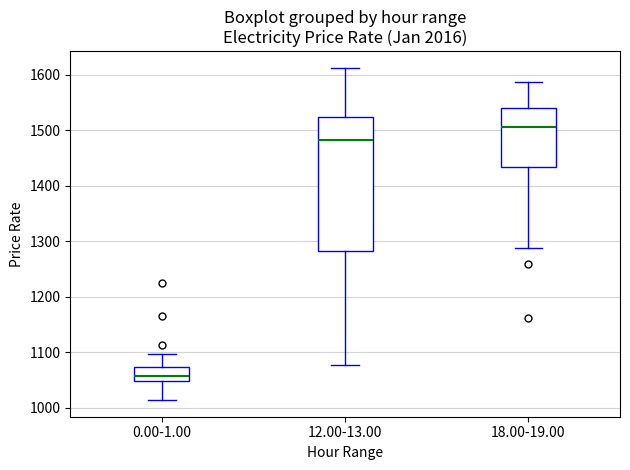

Which box's median line is the lowest?

0.00-1.00